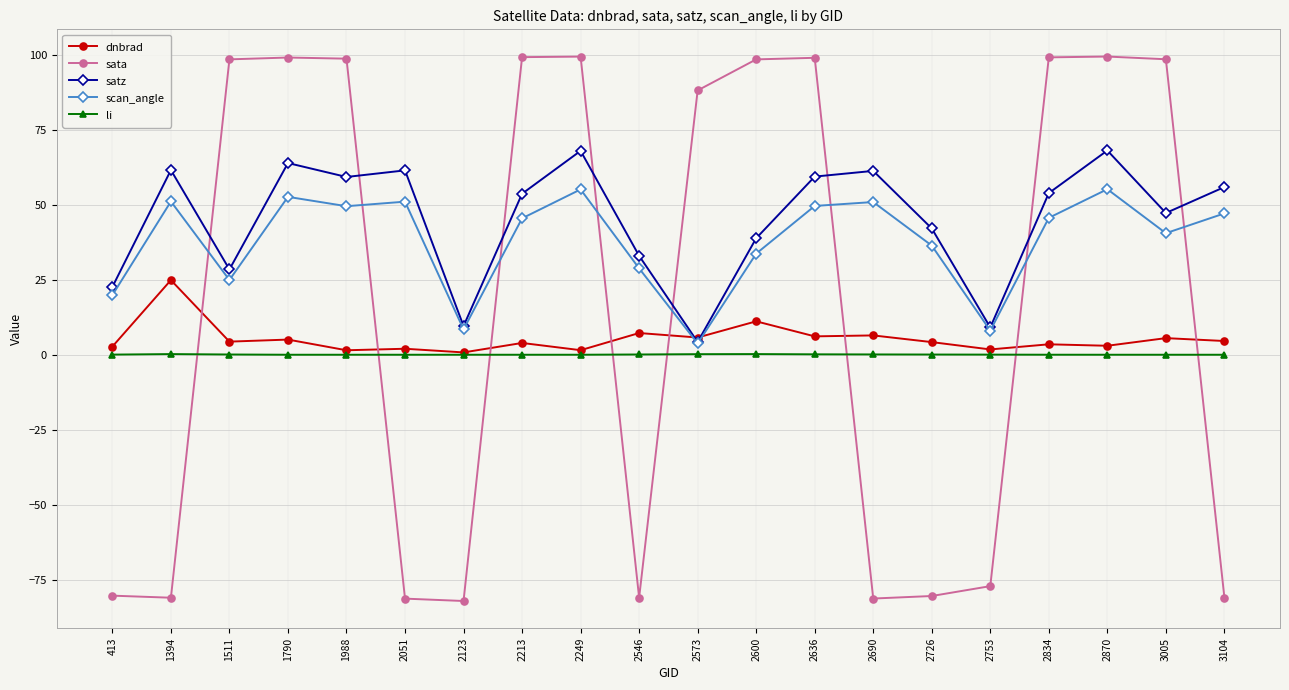

True or false: satz and sata intersect in this chart.

True